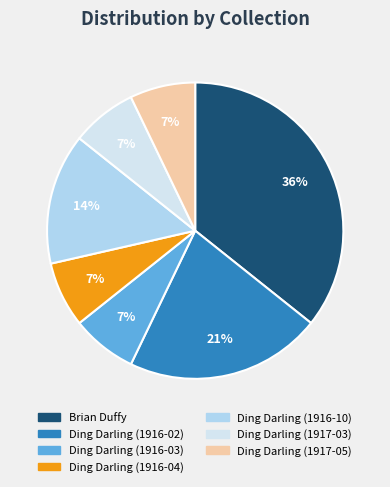

What is the ratio of the value at Ding Darling (1916-03) to the value at Ding Darling (1917-03)?

1.0